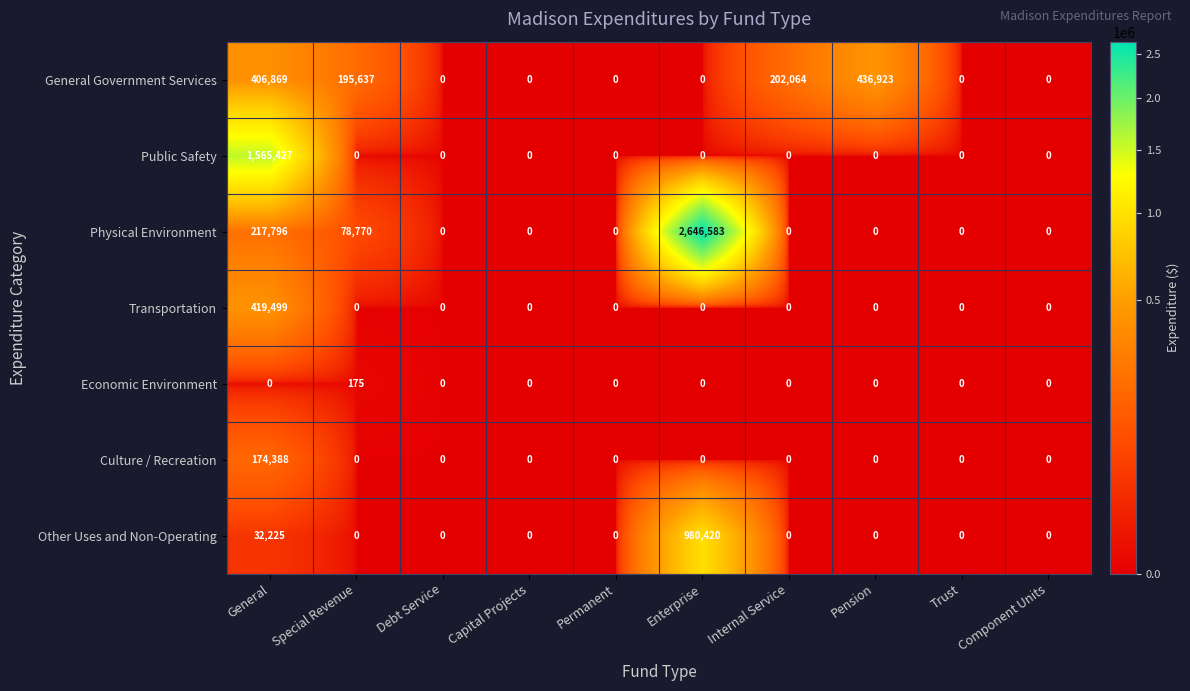

At which category is the sum across all series the highest?

Enterprise